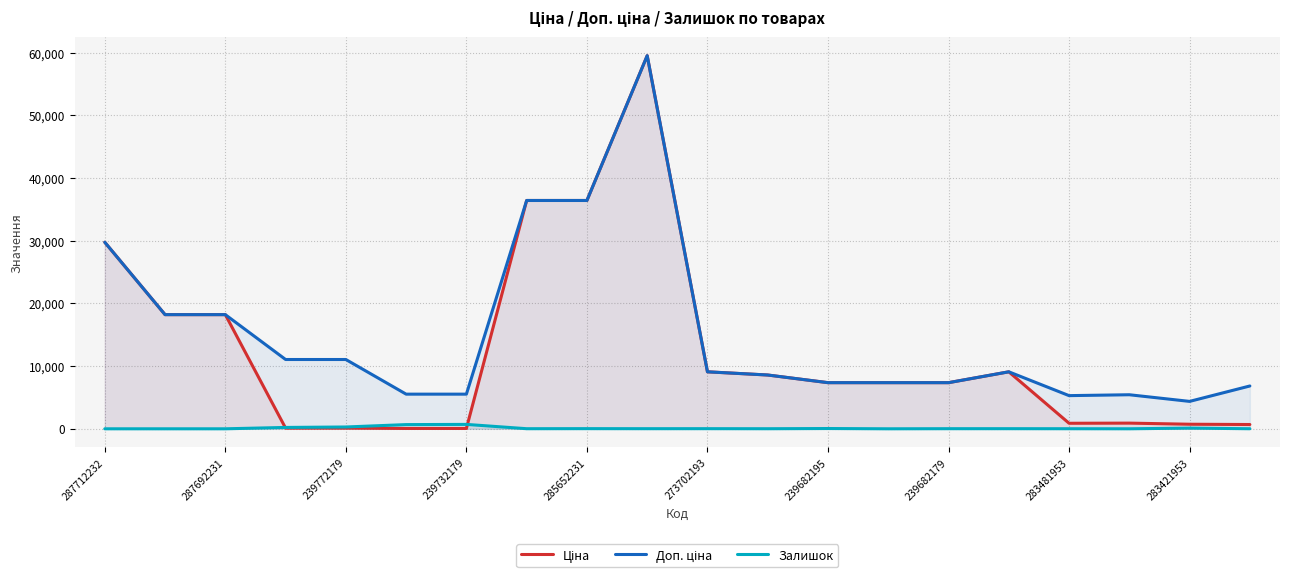

What are all the series names shown in the legend?

Ціна, Доп. ціна, Залишок